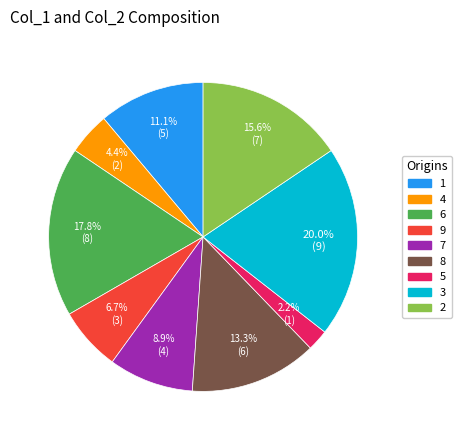

Count the number of slices in the pie.

9